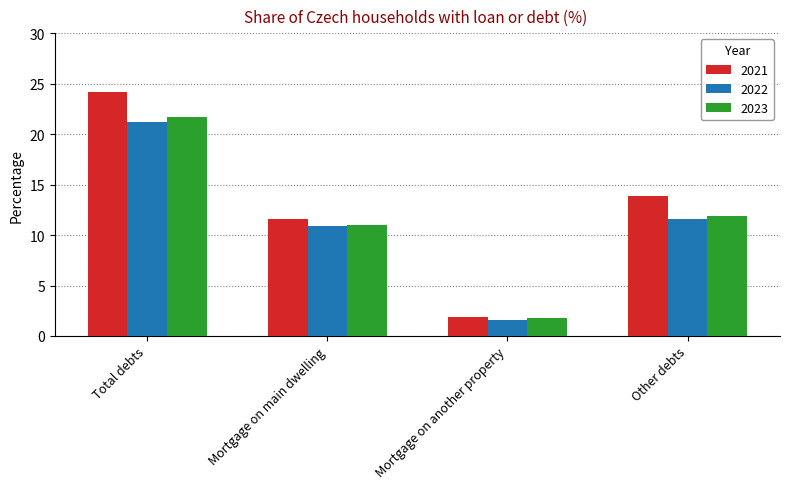

What is the sum of the 2021 values at Total debts and Mortgage on main dwelling?

35.8